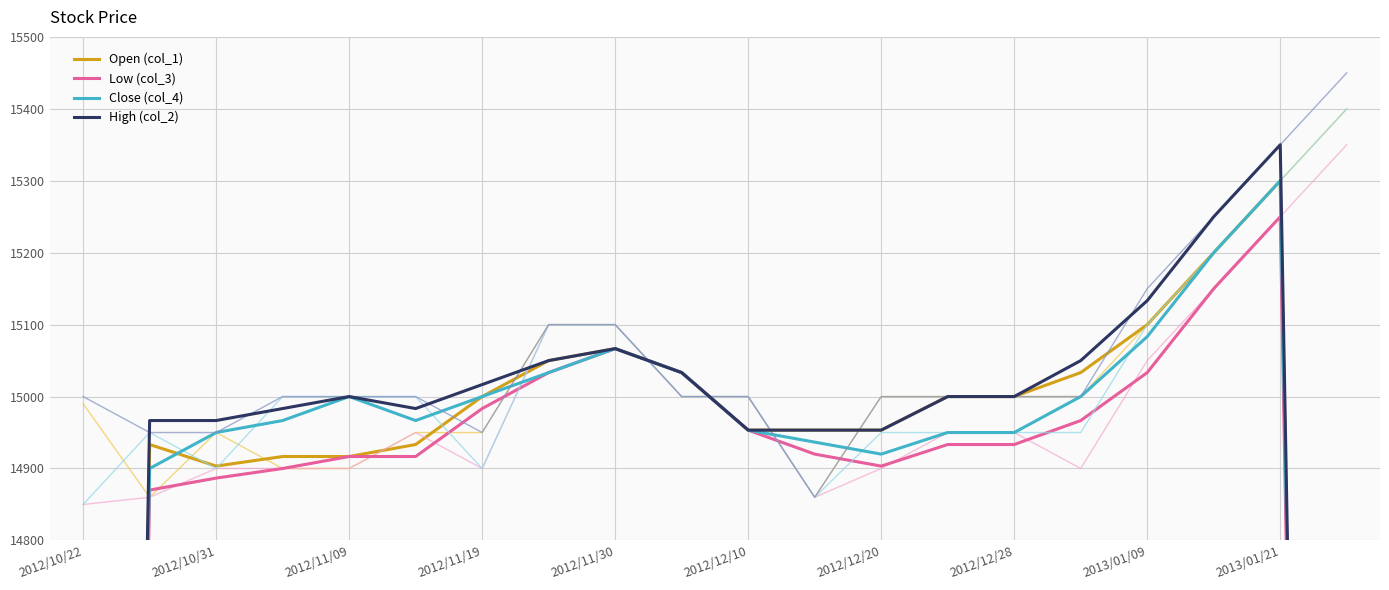

Which series has the widest spread of values?

Close (col_4)